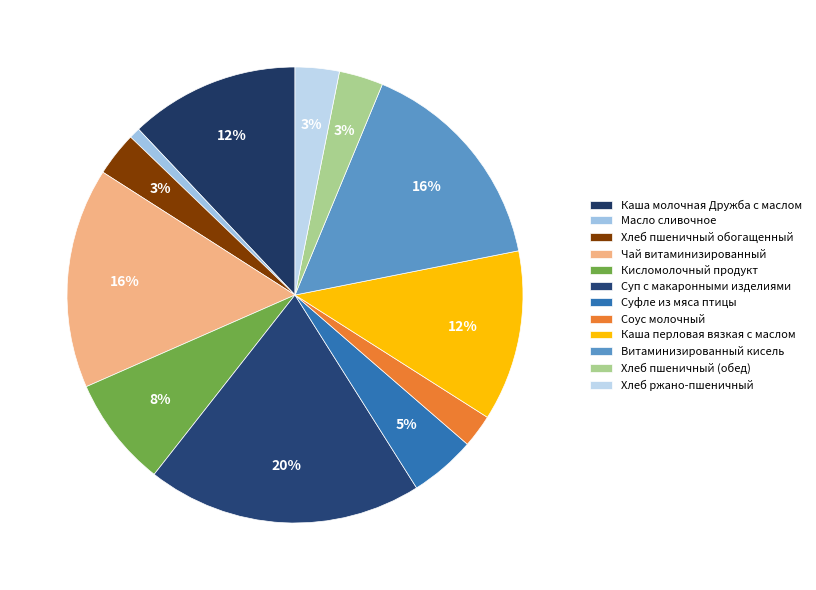

To the nearest percent, what is the difference between the largest and smallest slice percentages?

19%